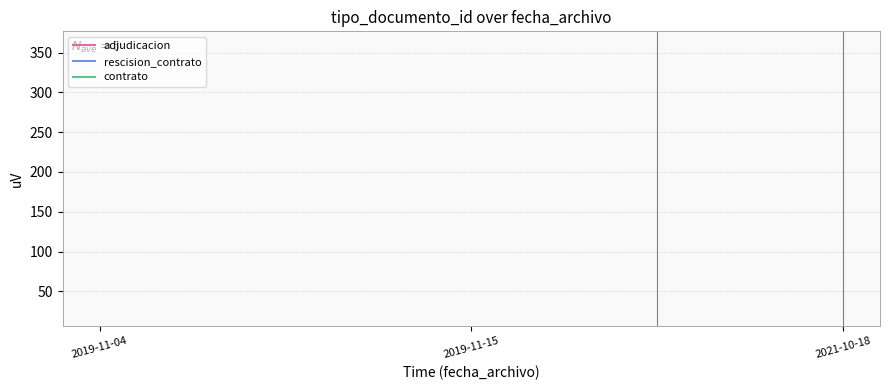

What are all the series names shown in the legend?

adjudicacion, rescision_contrato, contrato